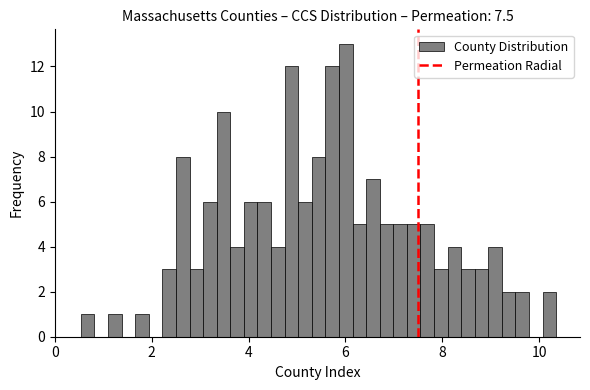

Around what value on the x-axis is the tallest bar? Give the approximate position of its centre, as read against the axis.

6.0